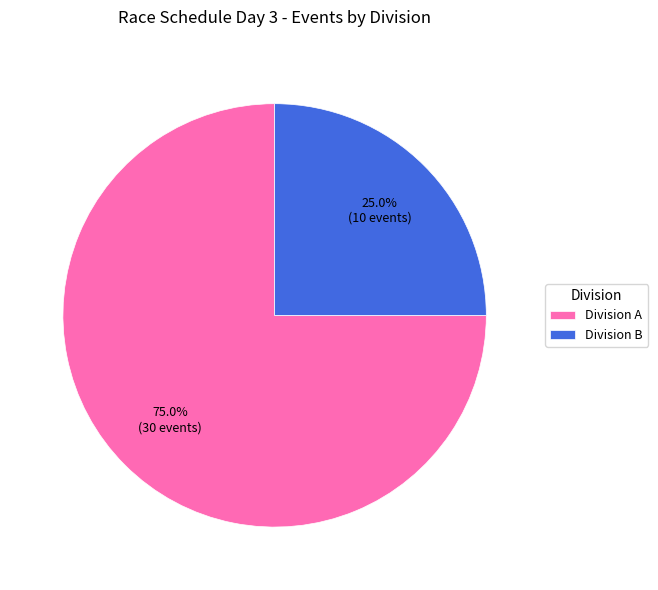

Count the number of slices in the pie.

2